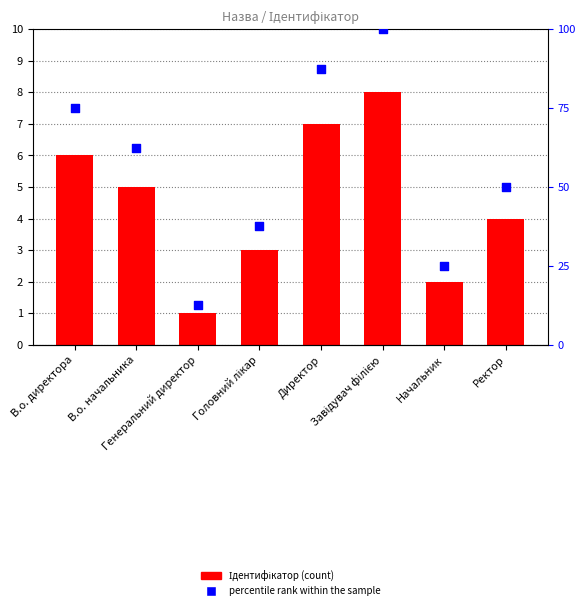

Which series has the largest Y range (max minus min)?

percentile rank within the sample